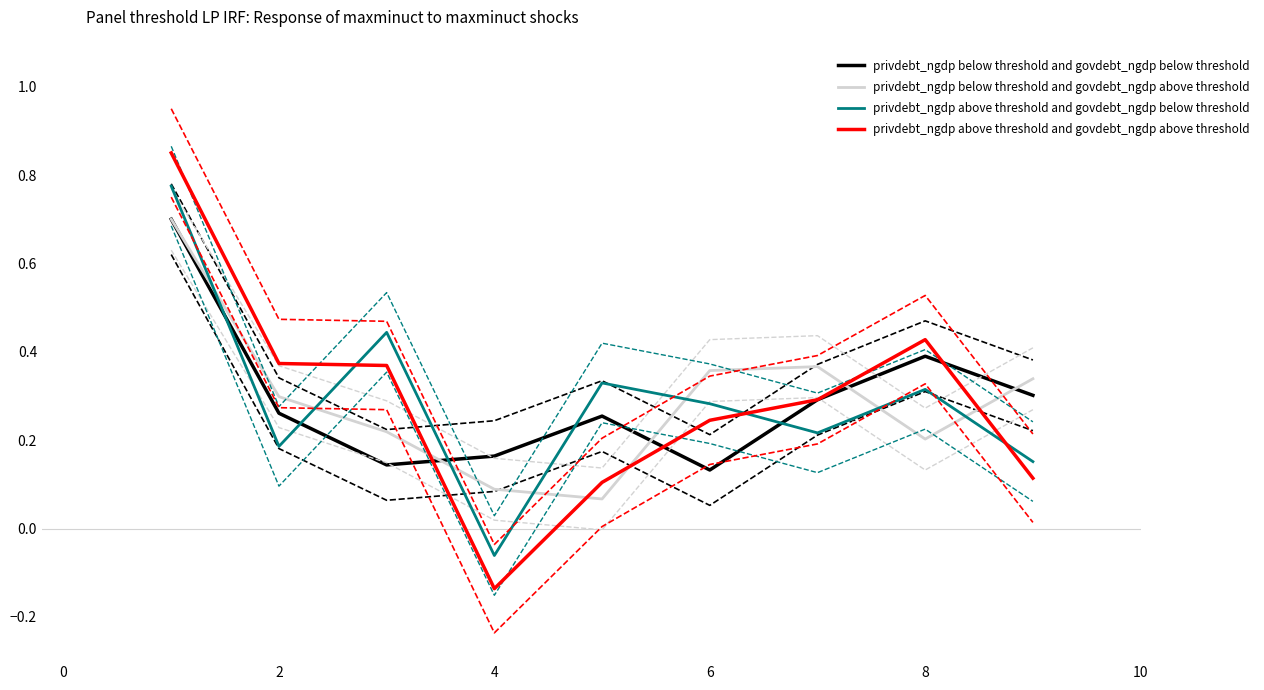

Which series has the widest spread of values?

privdebt_ngdp above threshold and govdebt_ngdp above threshold